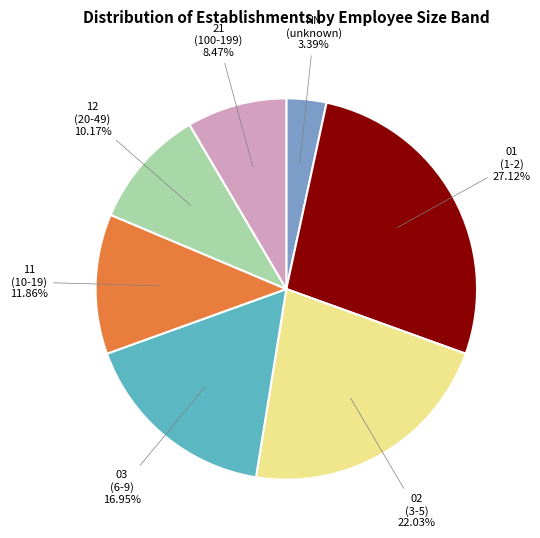

Is there any slice that represents more than half of the pie?

No